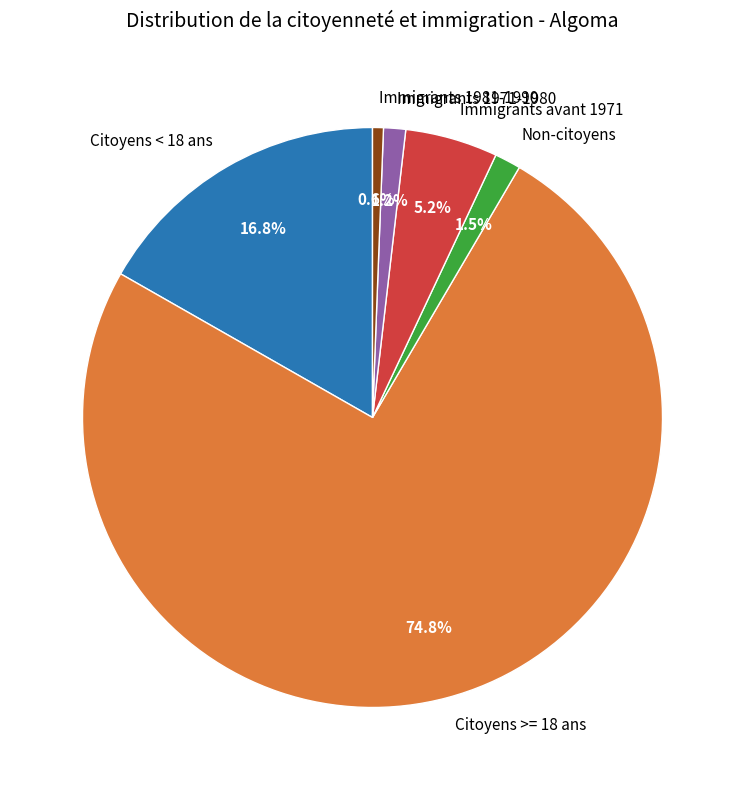

What is the ratio of the value at Citoyens < 18 ans to the value at Immigrants 1981-1990?

27.7